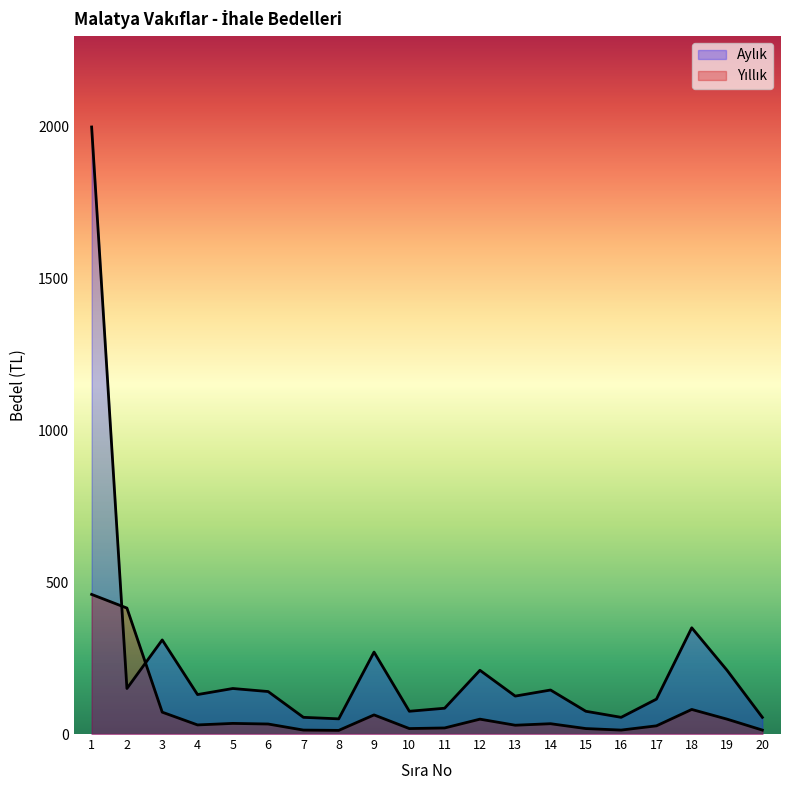

At how many categories does at least one series exceed 1659?

1